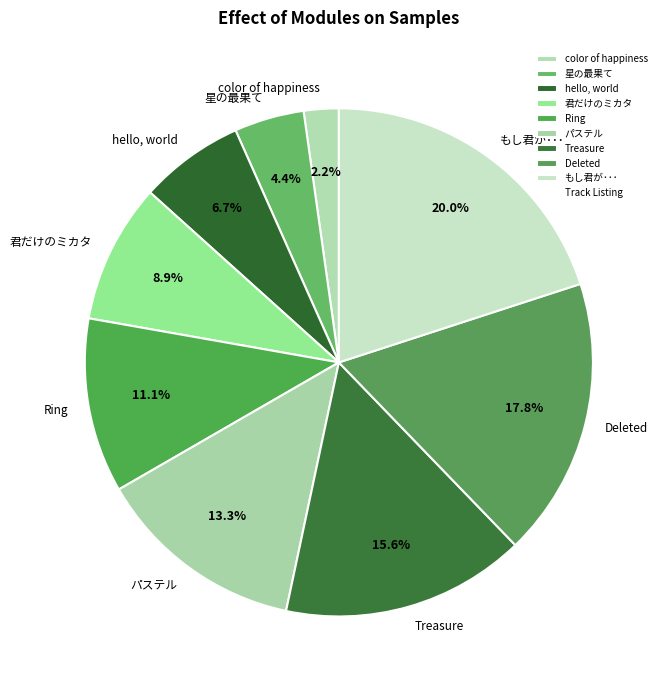

To the nearest percent, what portion does 君だけのミカタ represent?

9%